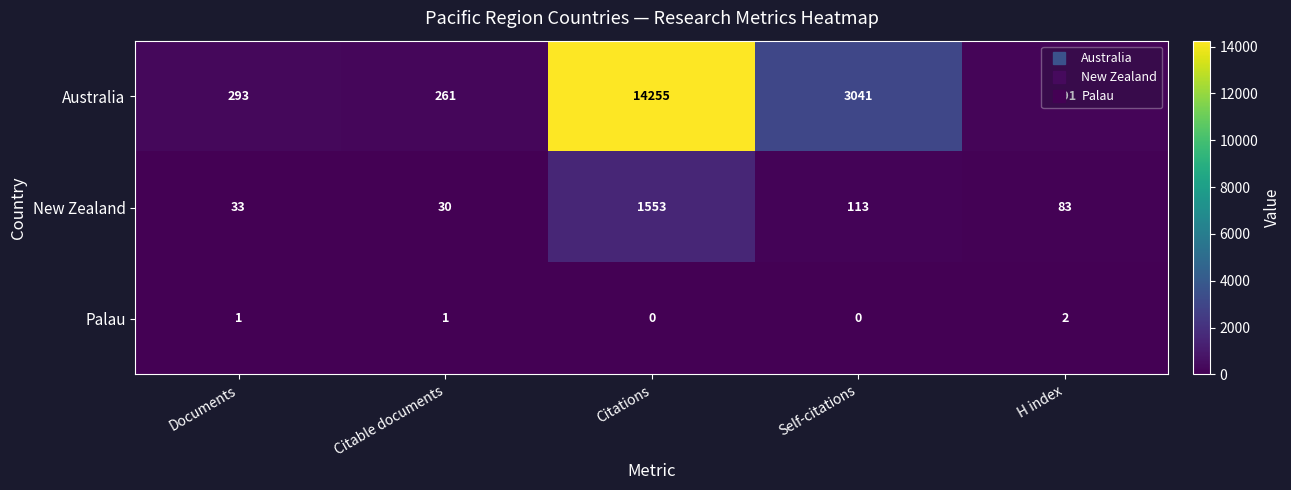

Which series changed the most between Citable documents and H index?

Australia